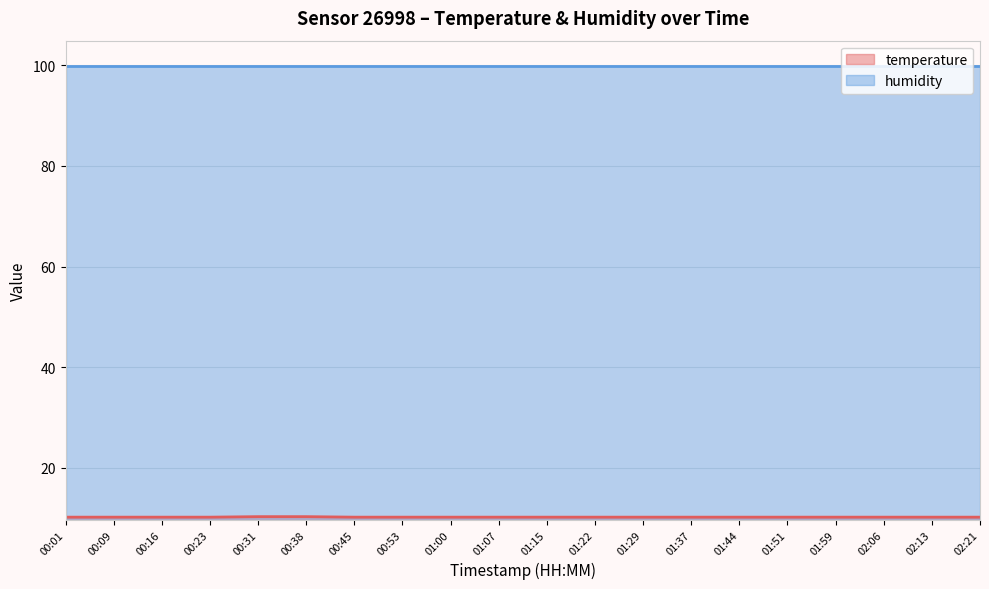

Approximately how many times larger is the value at 01:07 compared to 01:59?

1.0